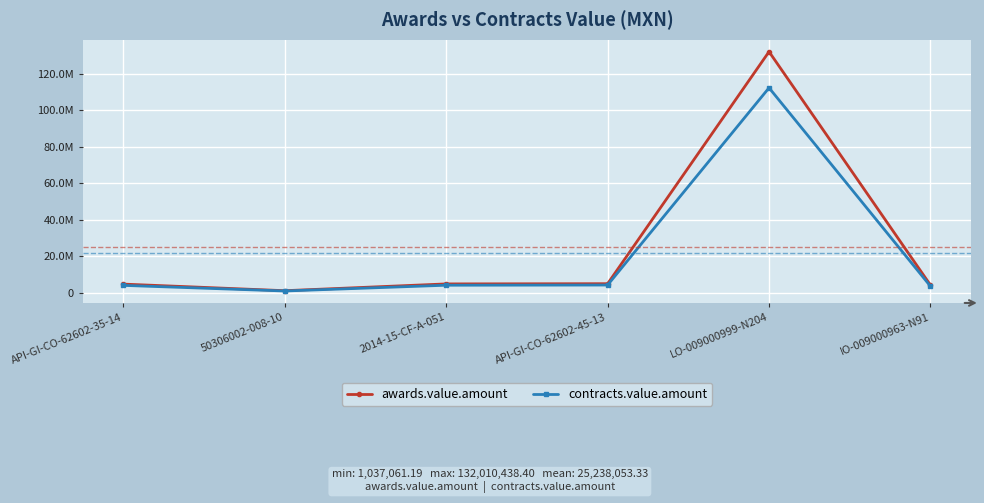

True or false: awards.value.amount and contracts.value.amount cross at least once.

False